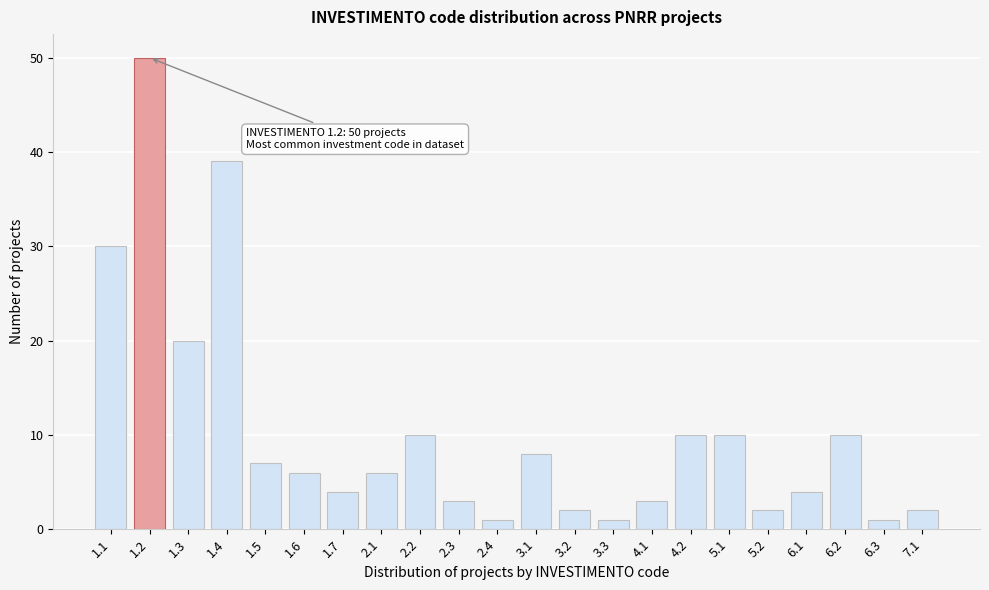

Reading left to right, transcribe all the data shown in this chart.

1.1=30	1.2=50	1.3=20	1.4=39	1.5=7	1.6=6	1.7=4	2.1=6	2.2=10	2.3=3	2.4=1	3.1=8	3.2=2	3.3=1	4.1=3	4.2=10	5.1=10	5.2=2	6.1=4	6.2=10	6.3=1	7.1=2